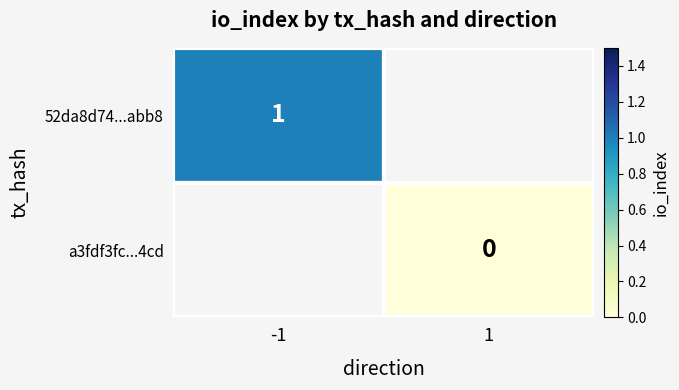

At which category does the chart reach its minimum across all series?

1